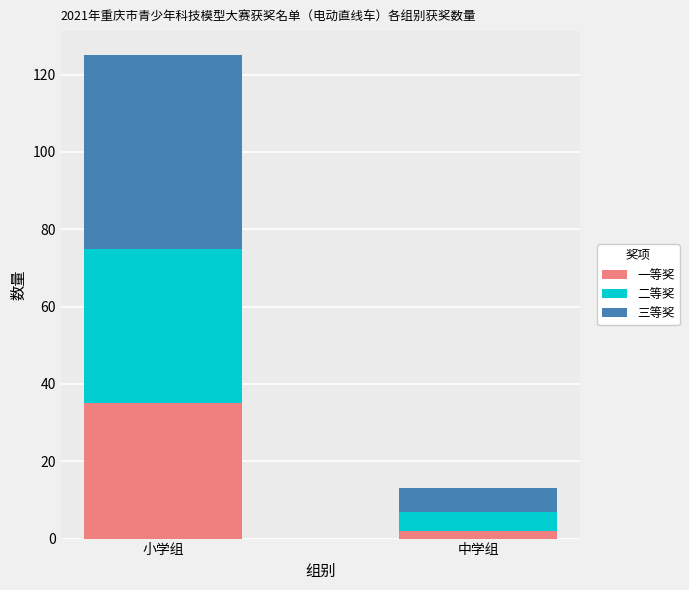

How many values in the 一等奖 series are below 35?

1